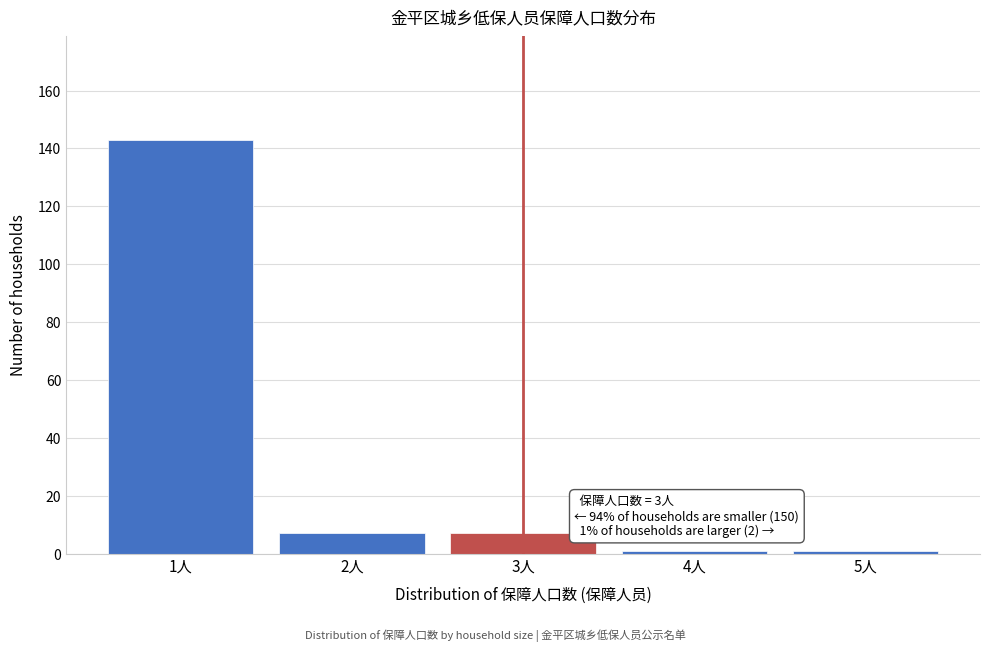

Reading left to right, list all the values displayed in this chart.

143	7	7	1	1